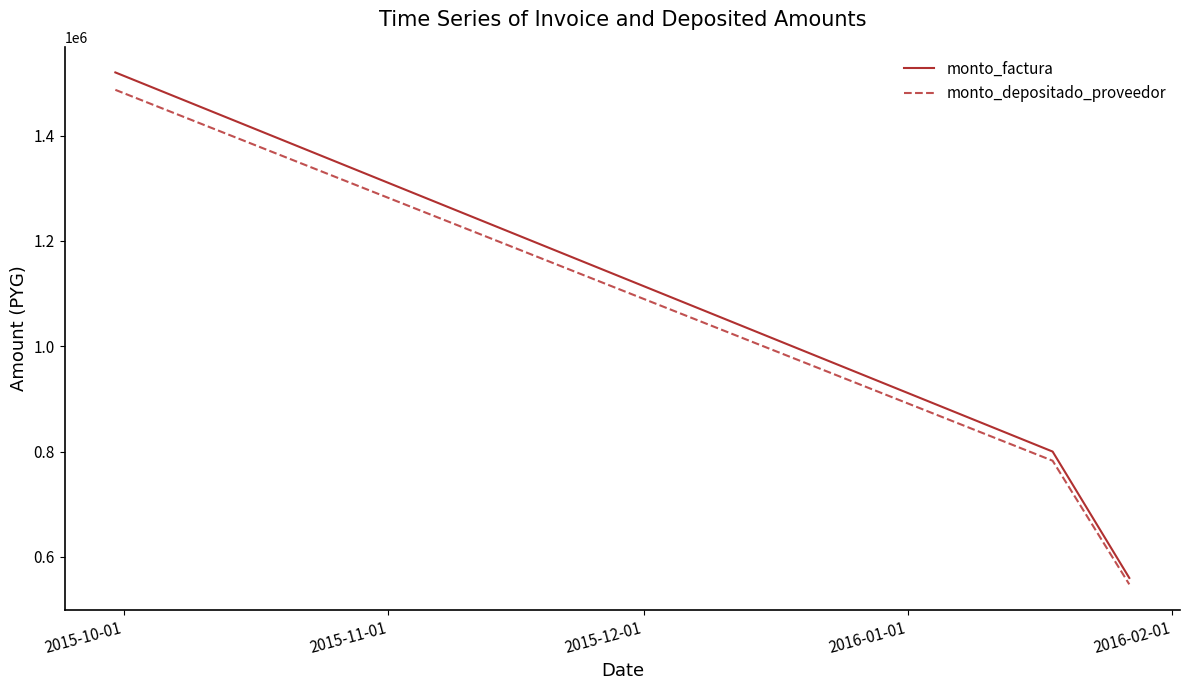

What is the minimum value shown in the chart?

547822